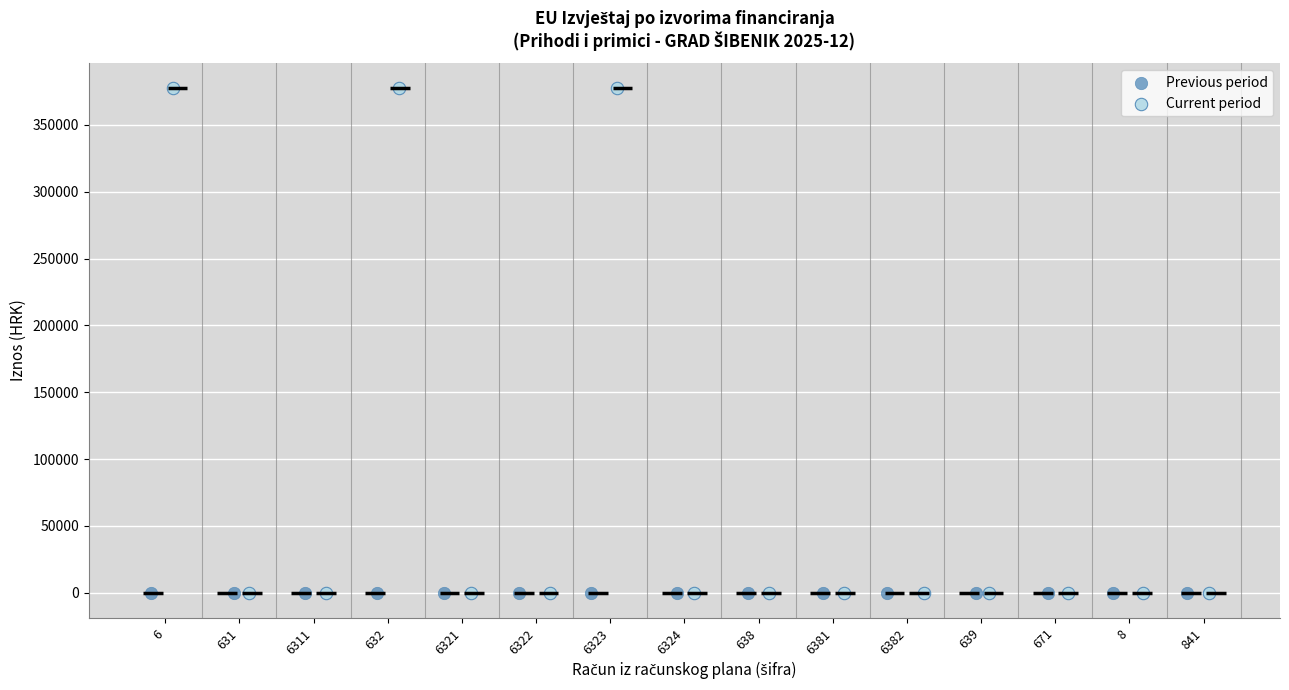

Which series contains the highest Y value?

Current period